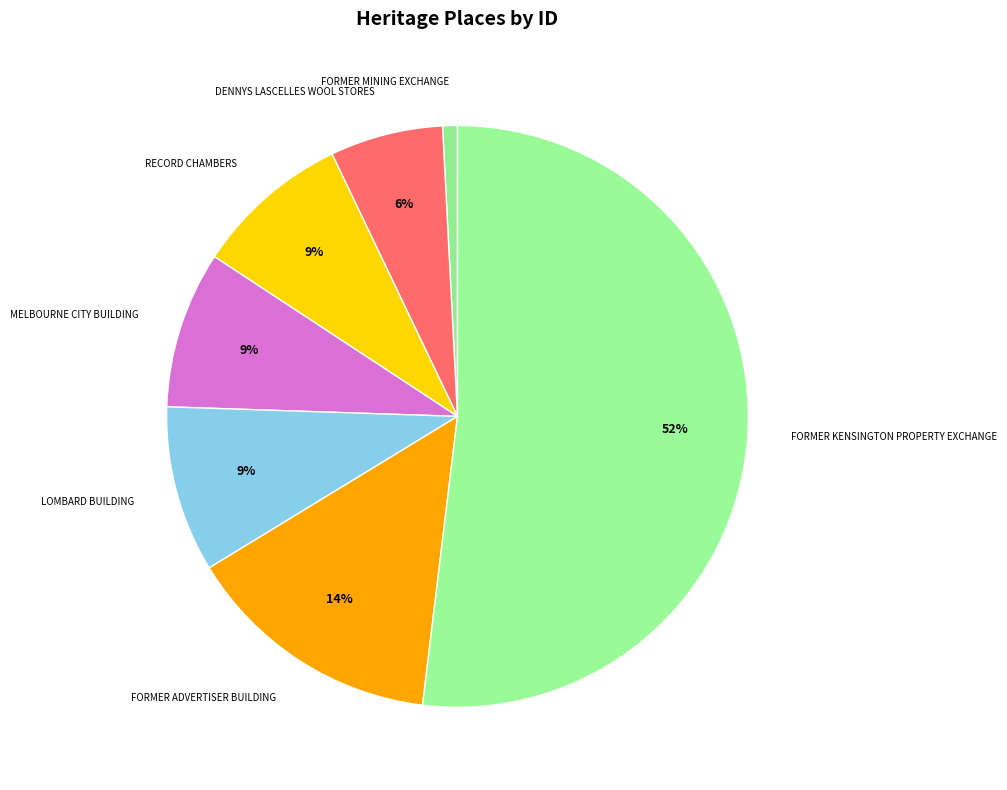

Do FORMER MINING EXCHANGE and LOMBARD BUILDING together represent more than half of the pie?

No